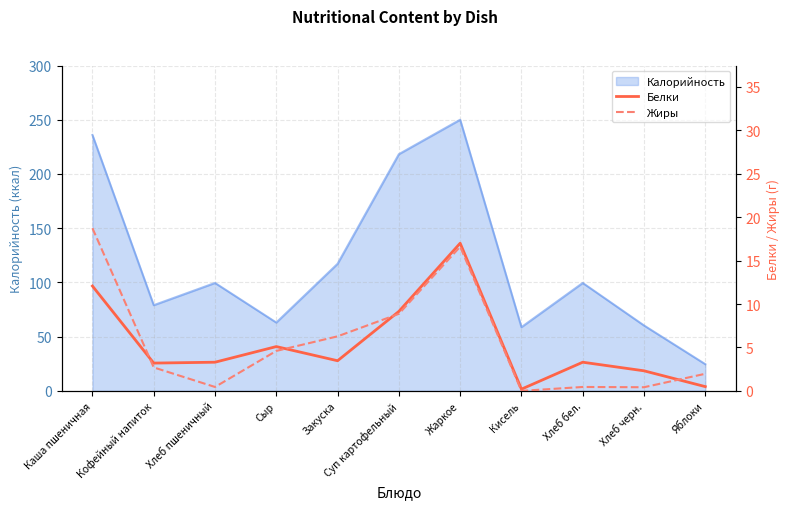

Where is the first local minimum for Жиры?

Хлеб пшеничный